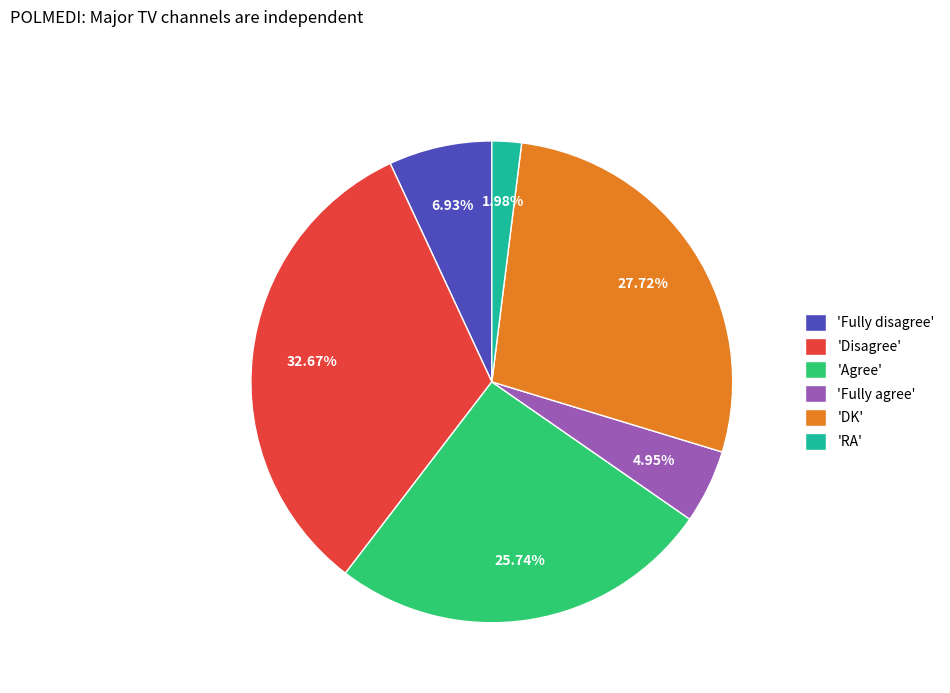

Is the sum of 'Fully agree' and 'Agree' greater than half?

No